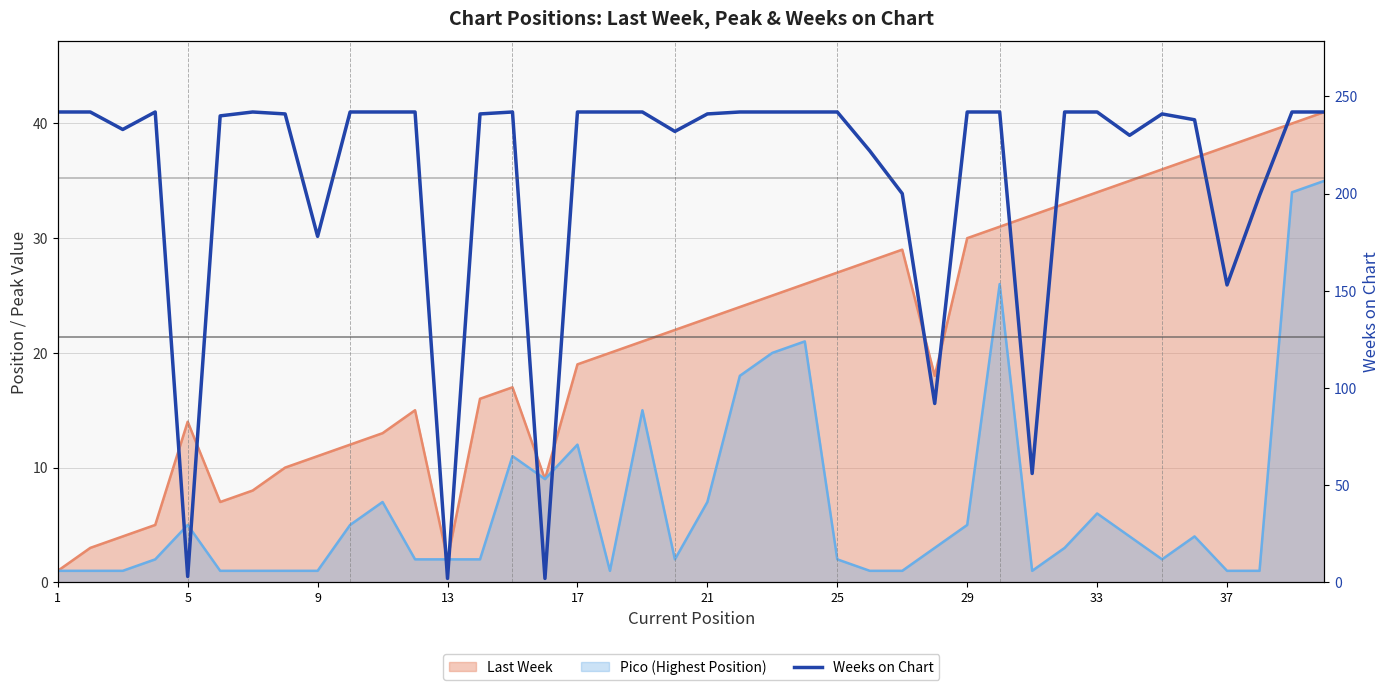

How many data points are less than 242?

19